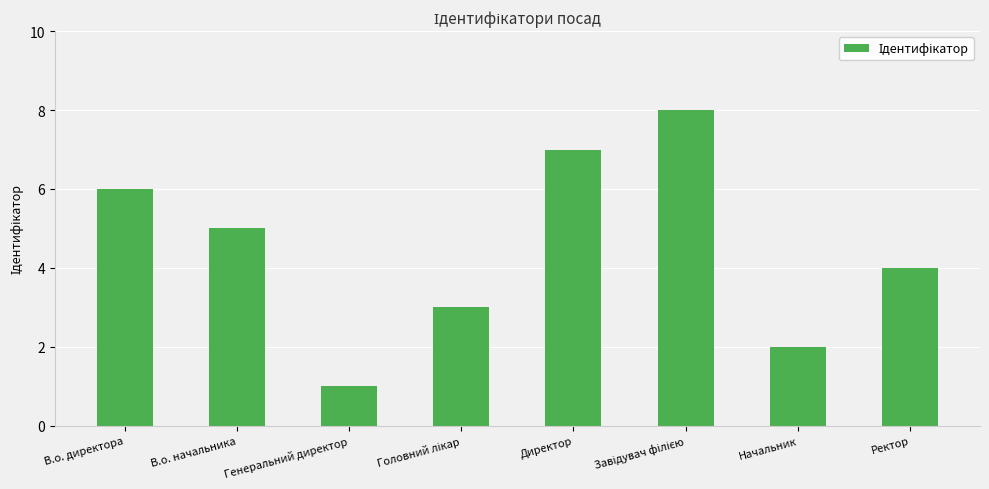

Does the chart contain stacked bars?

No